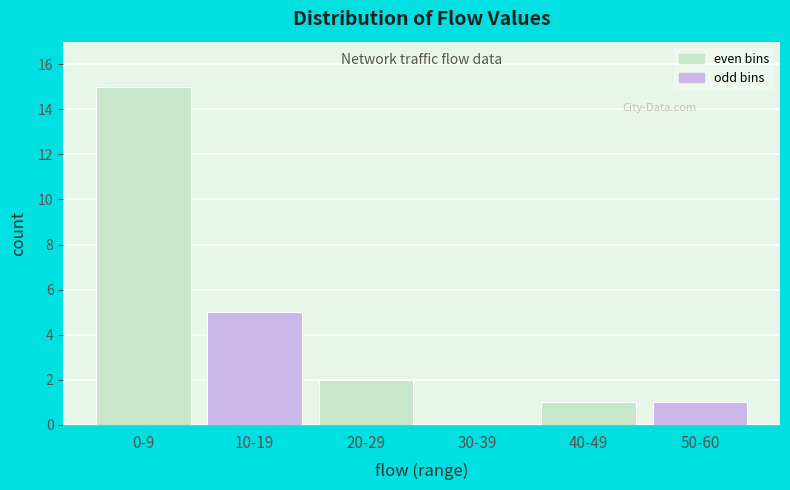

Reading right to left, list all the values displayed in this chart.

50-60=1	40-49=1	30-39=0	20-29=2	10-19=5	0-9=15